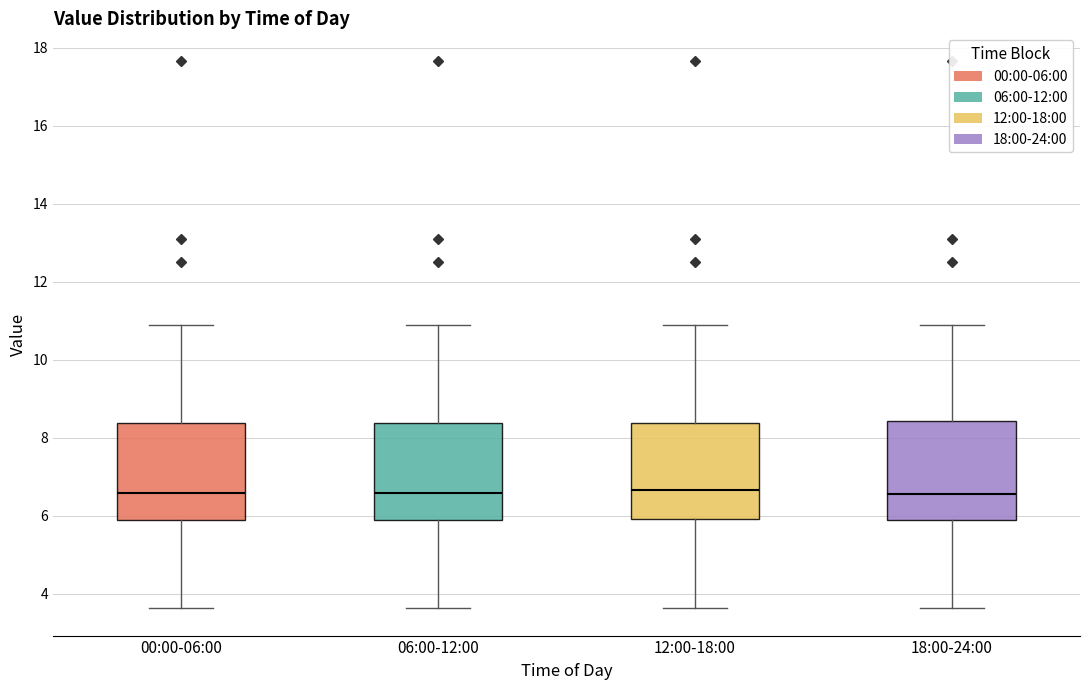

Where is the upper edge of the box for 06:00-12:00 on the y-axis? The values are not printed on the chart, so give them approximately, as read against the axis.

8.4